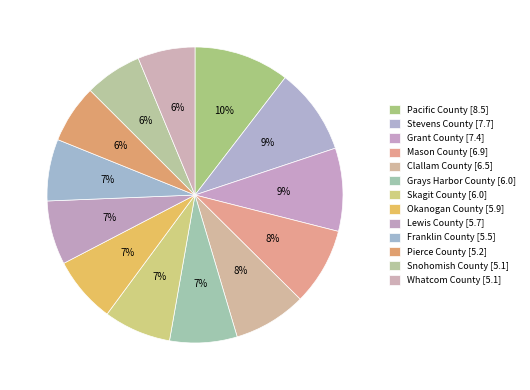

Which category has the biggest portion of the pie?

Pacific County